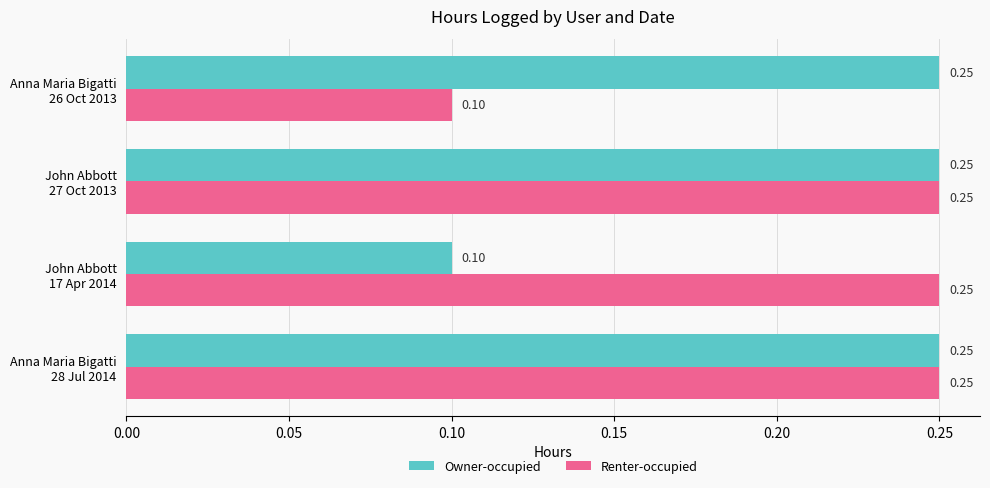

Count the number of data series in this chart.

2